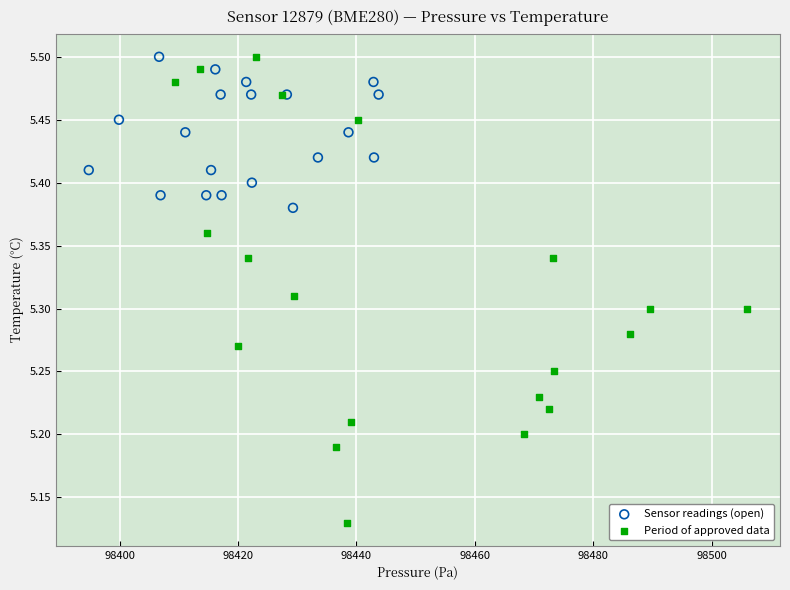

Which series reaches the minimum Y coordinate?

Period of approved data